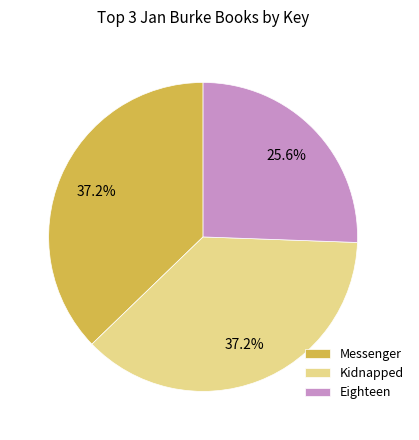

To the nearest percent, what is the difference between the largest and smallest slice percentages?

12%